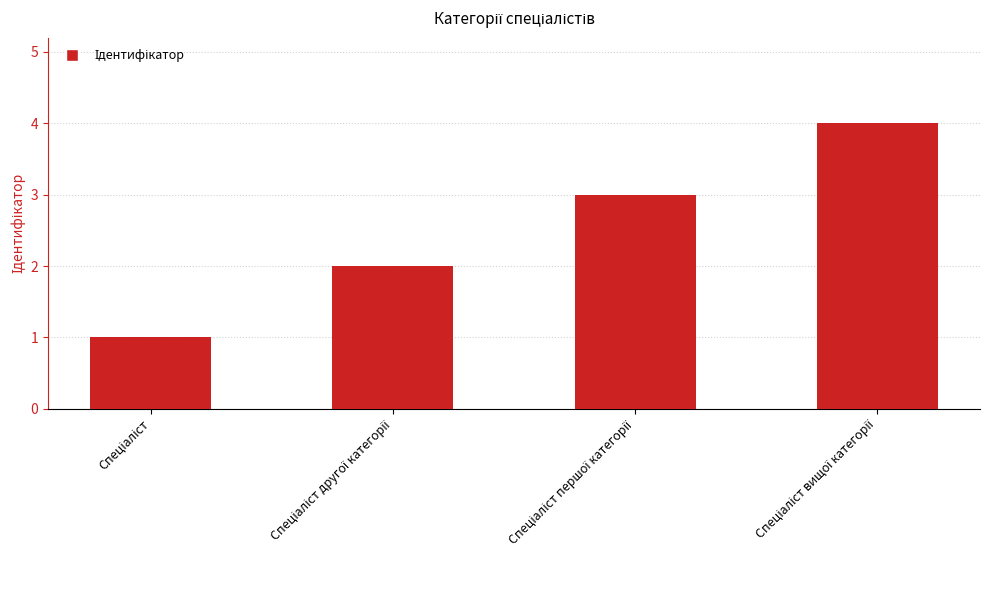

How many values are below 3?

2